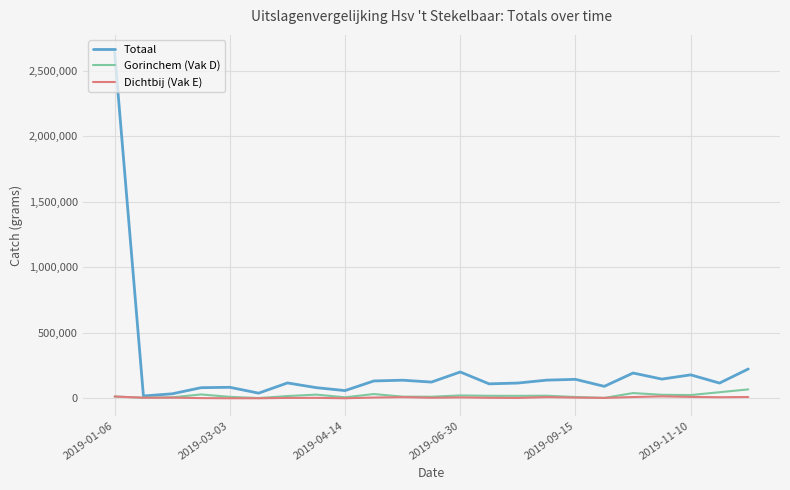

Reading right to left, transcribe all the data shown in this chart.

Totaal: 223510	115853	178590	146253	192519	90816	144331	138229	116063	109916	200493	123382	137790	131935	58425	80879	116842	38920	83560	80594	33875	17369	2641189
Gorinchem (Vak D): 67526	46052	24427	26482	39602	2546	9478	19393	18384	18654	21431	11487	12217	32071	7403	27749	16831	1722	10669	29020	7172	4067	13042
Dichtbij (Vak E): 9490	7864	10267	14409	9307	2837	5225	8964	2438	3624	6745	3773	8693	5553	15	3147	2493	0	116	1152	4643	4091	13336